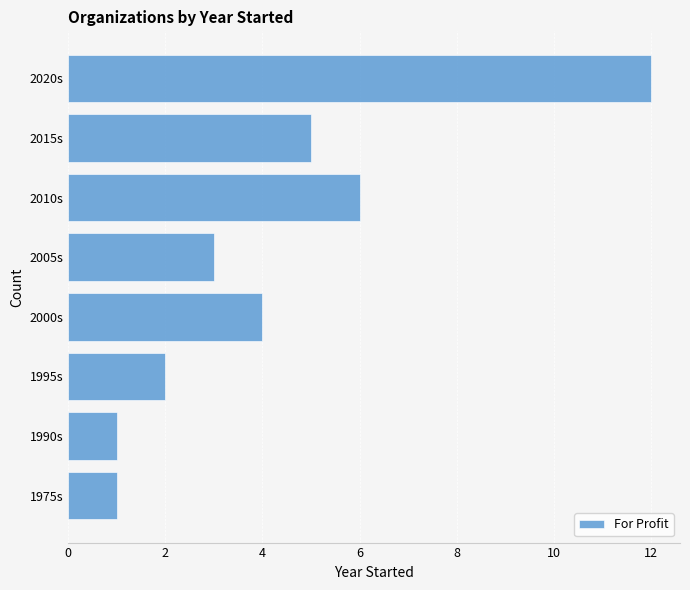

What is the change in value from 1995s to 2020s?

+10